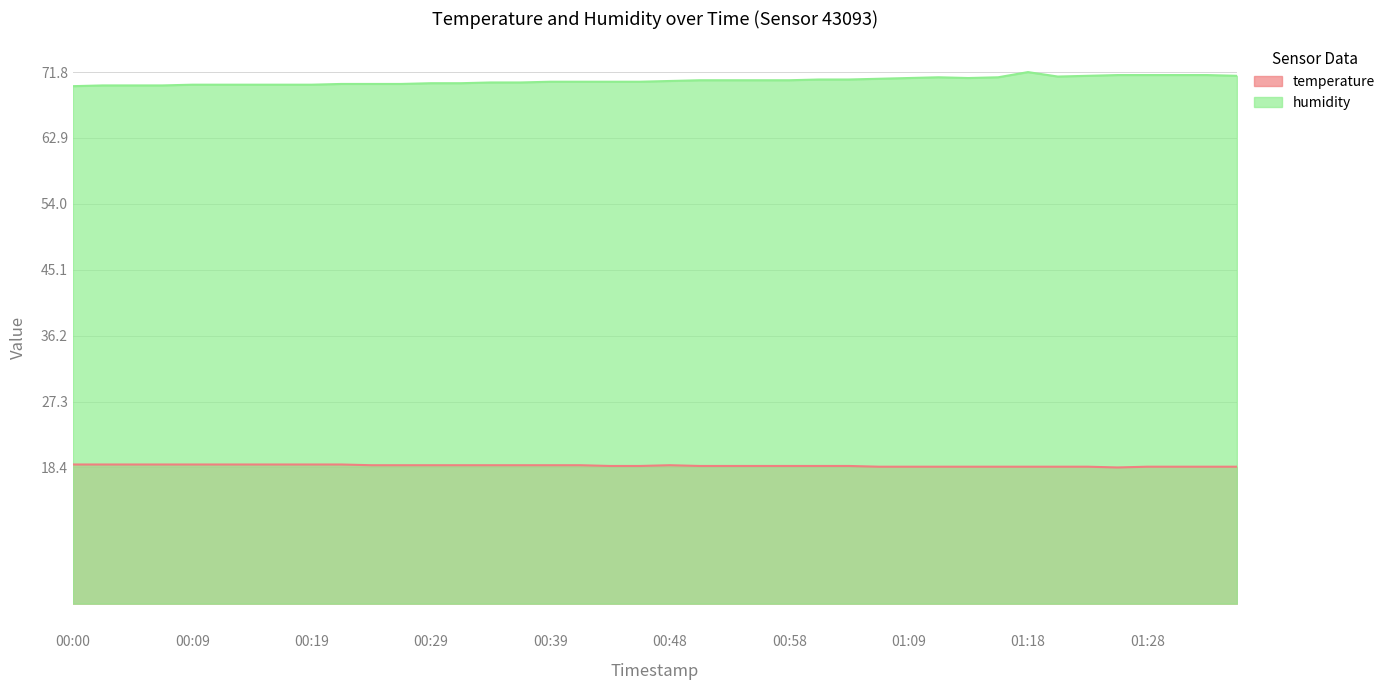

List the labels in order of temperature value, smallest first.

01:26, 01:06, 01:09, 01:11, 01:14, 01:16, 01:18, 01:21, 01:23, 01:28, 01:31, 01:33, 01:36, 00:43, 00:46, 00:51, 00:53, 00:56, 00:58, 01:01, 01:03, 00:24, 00:26, 00:29, 00:31, 00:34, 00:36, 00:39, 00:41, 00:48, 00:00, 00:02, 00:05, 00:07, 00:09, 00:12, 00:14, 00:17, 00:19, 00:22